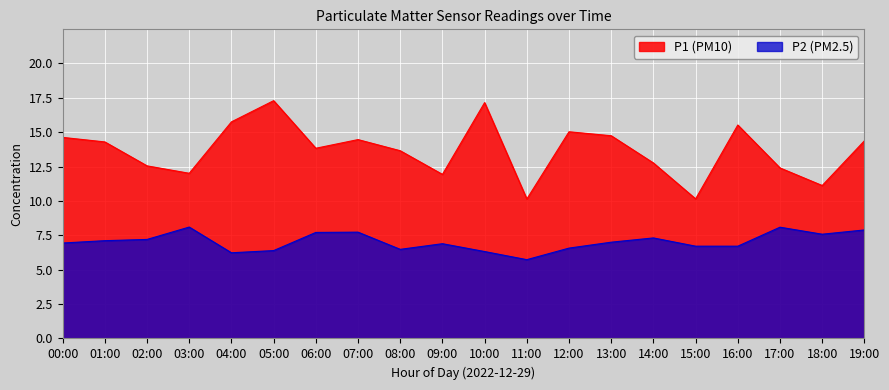

What are all the series names shown in the legend?

P1, P2